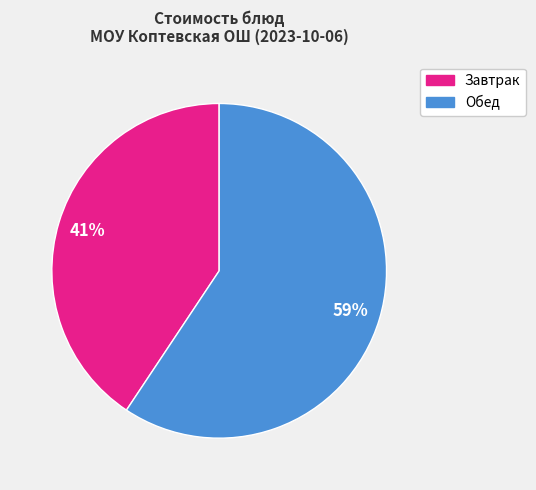

True or false: Завтрак accounts for 41% of the total.

True